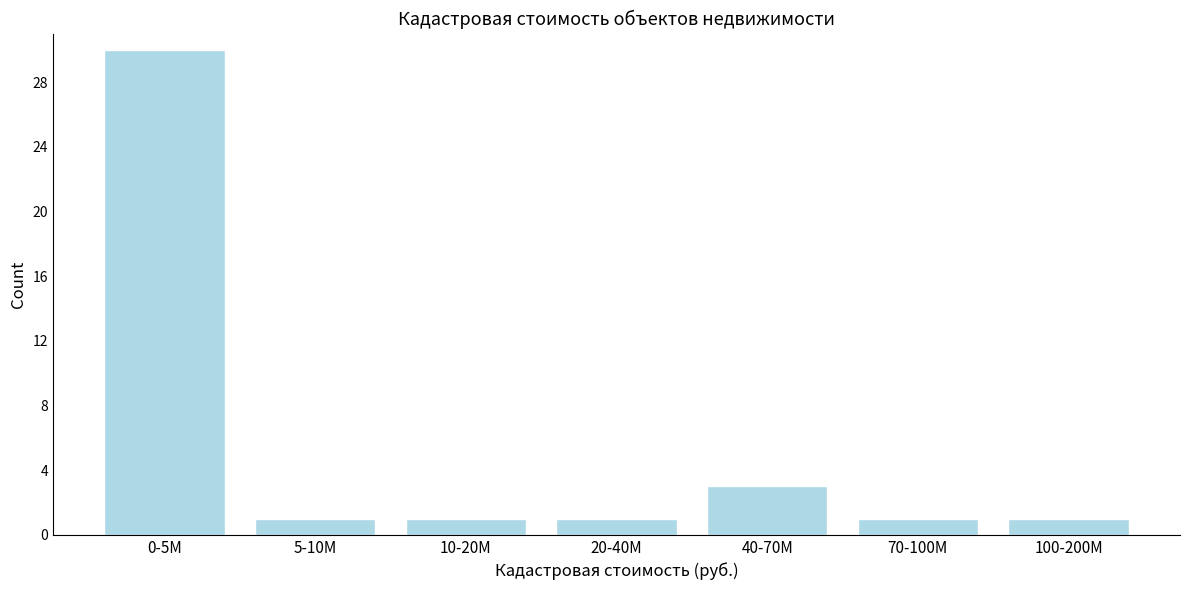

Reading left to right, extract all data points from this chart.

30	1	1	1	3	1	1